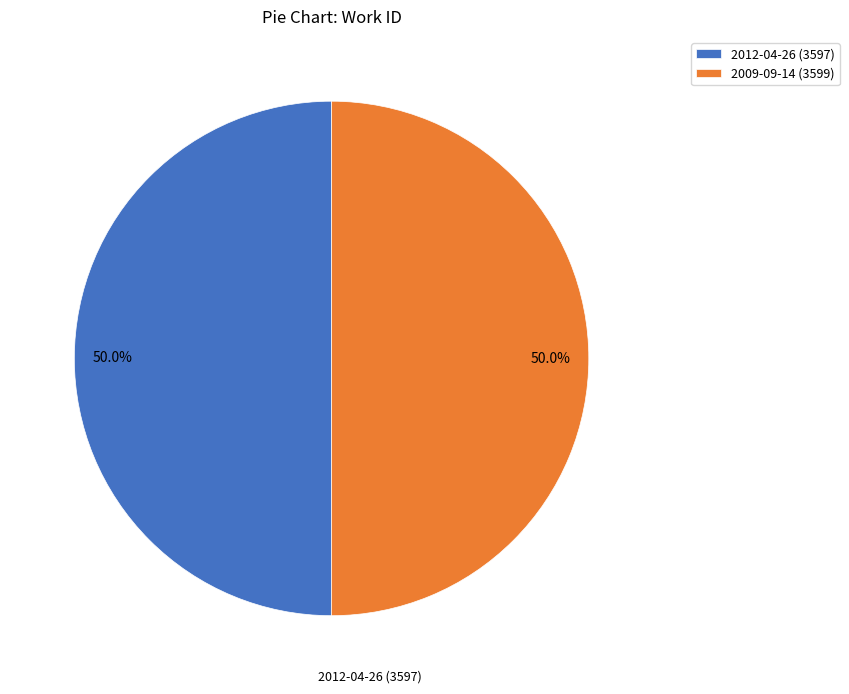

What percentage is the 2012-04-26 slice, to the nearest percent?

50%